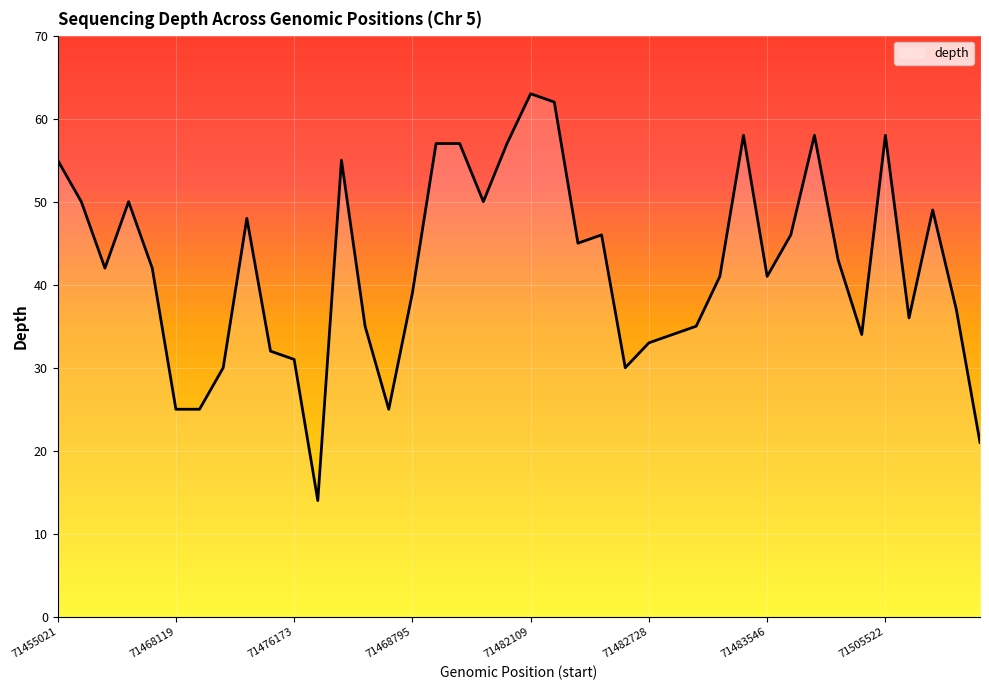

What is the smallest value displayed?

14